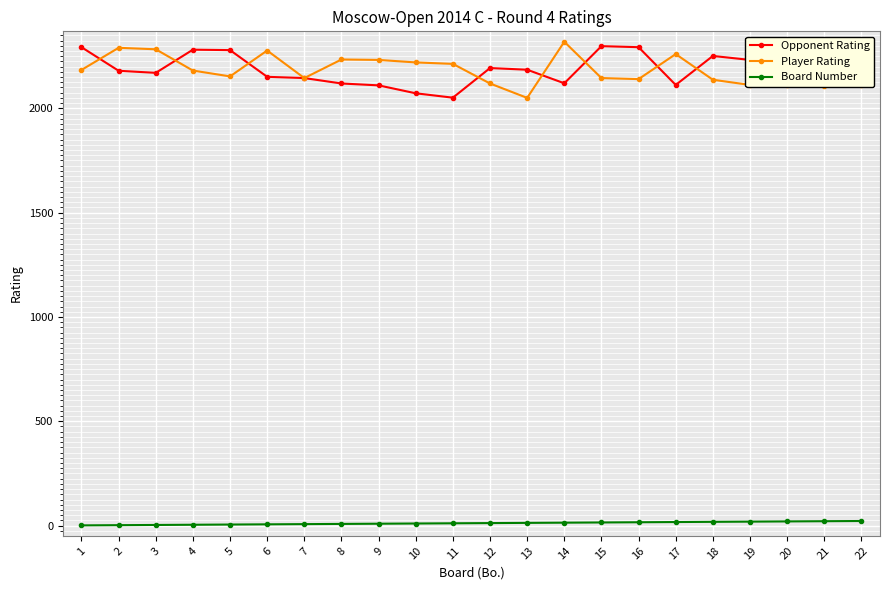

What are all the series names shown in the legend?

Opponent Rating, Player Rating, Board Number